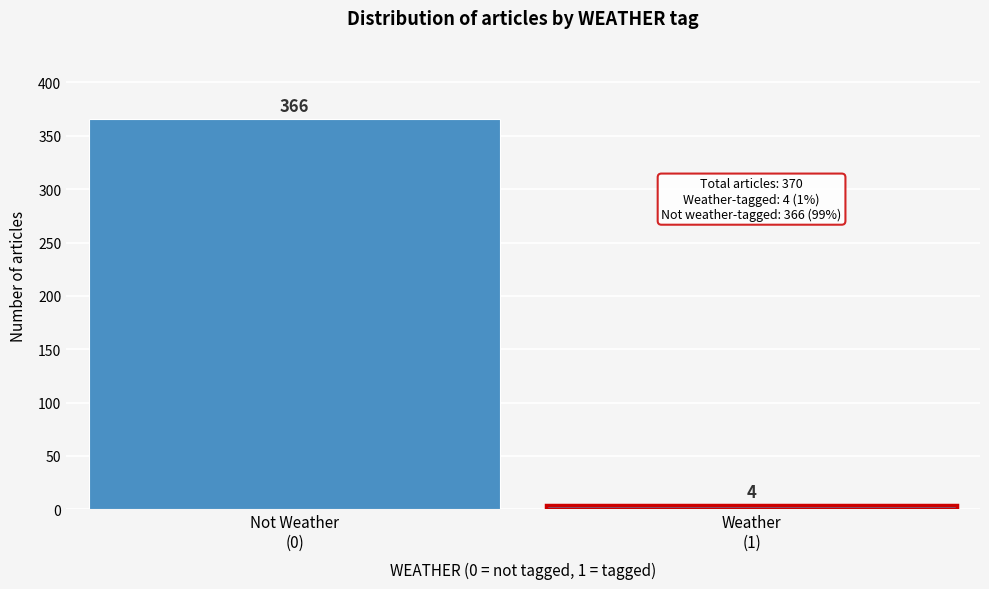

Reading left to right, extract all data points from this chart.

366	4